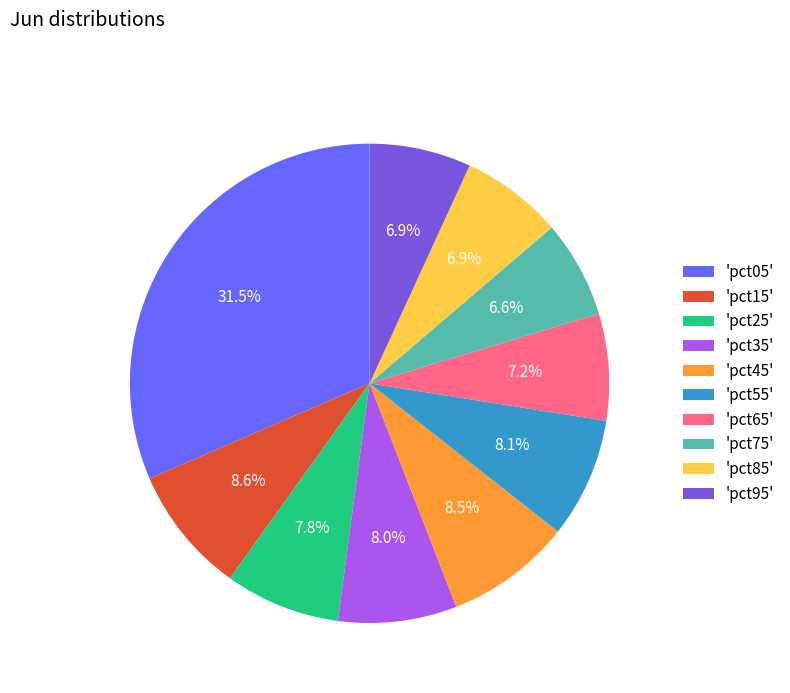

Which slice is the largest?

'pct05'